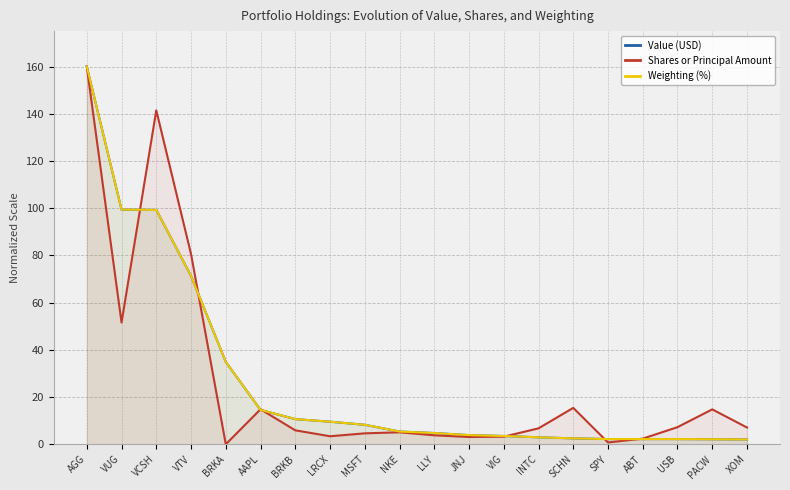

The value of Shares or Principal Amount at BRKA is 0.0. True or false?

False